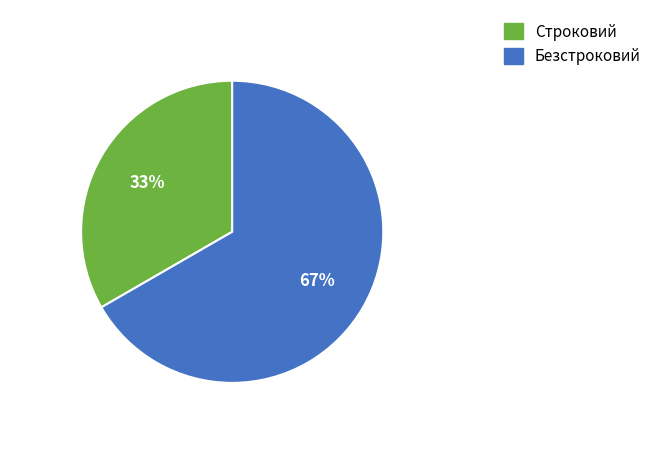

What percentage is the Строковий slice, to the nearest percent?

33%